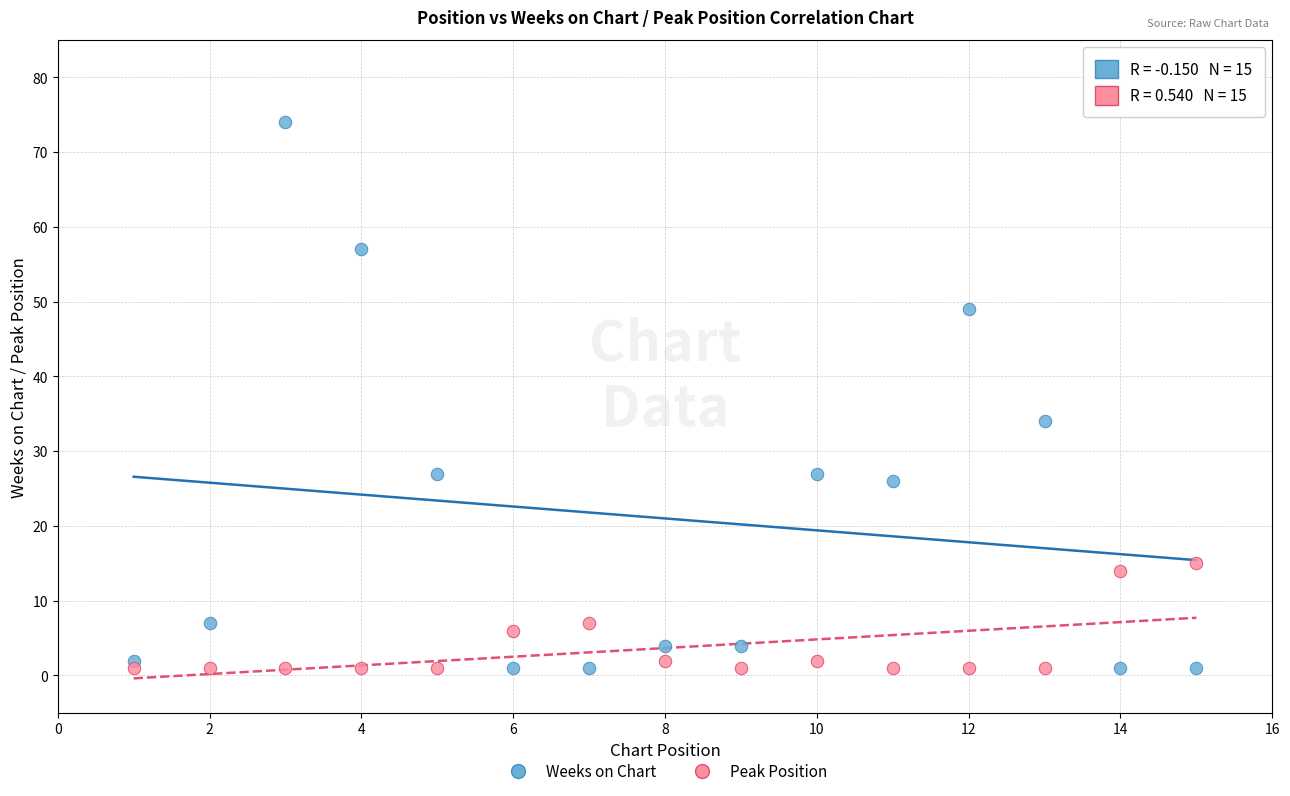

What is the X range (max minus min) for the scatter plot?

14